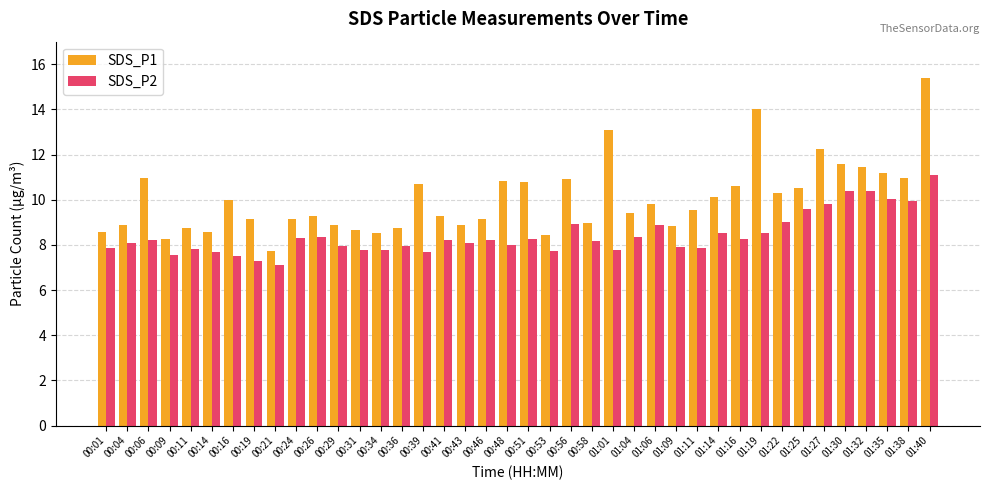

Count the number of data series in this chart.

2